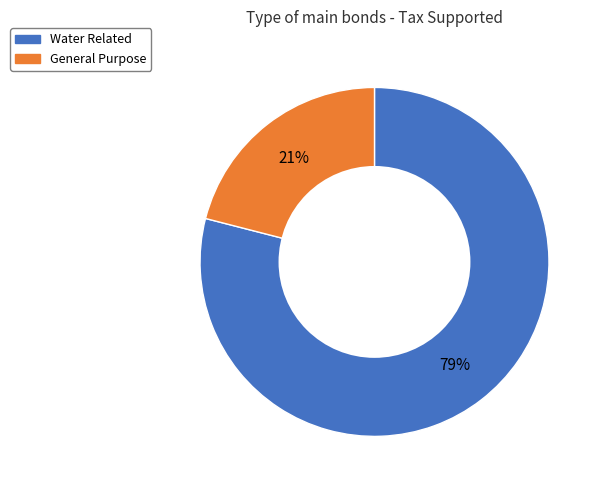

How many slices are in this pie chart?

2